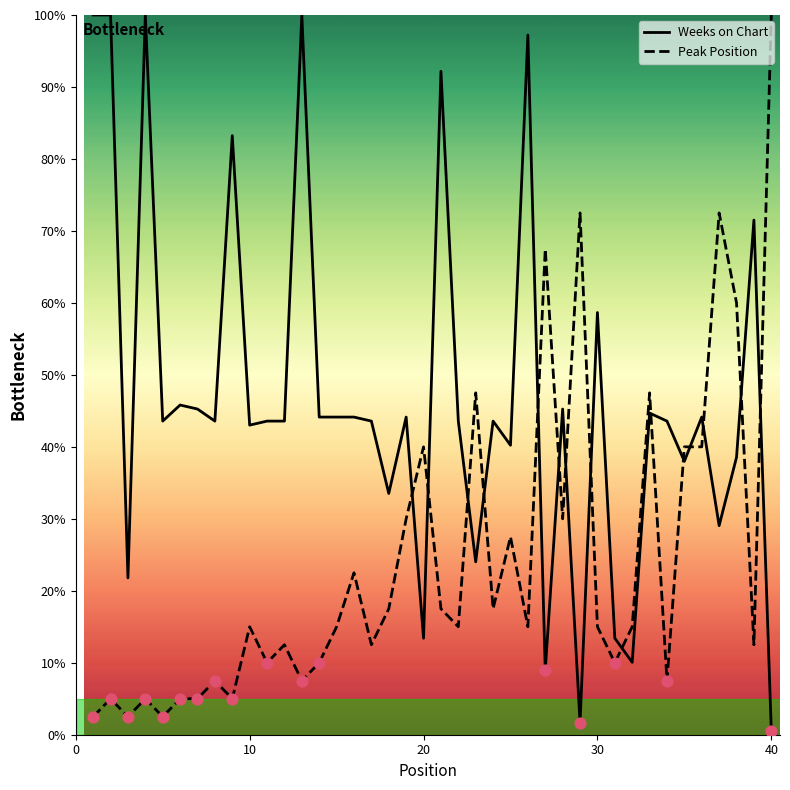

At how many categories does at least one series exceed 73?

8